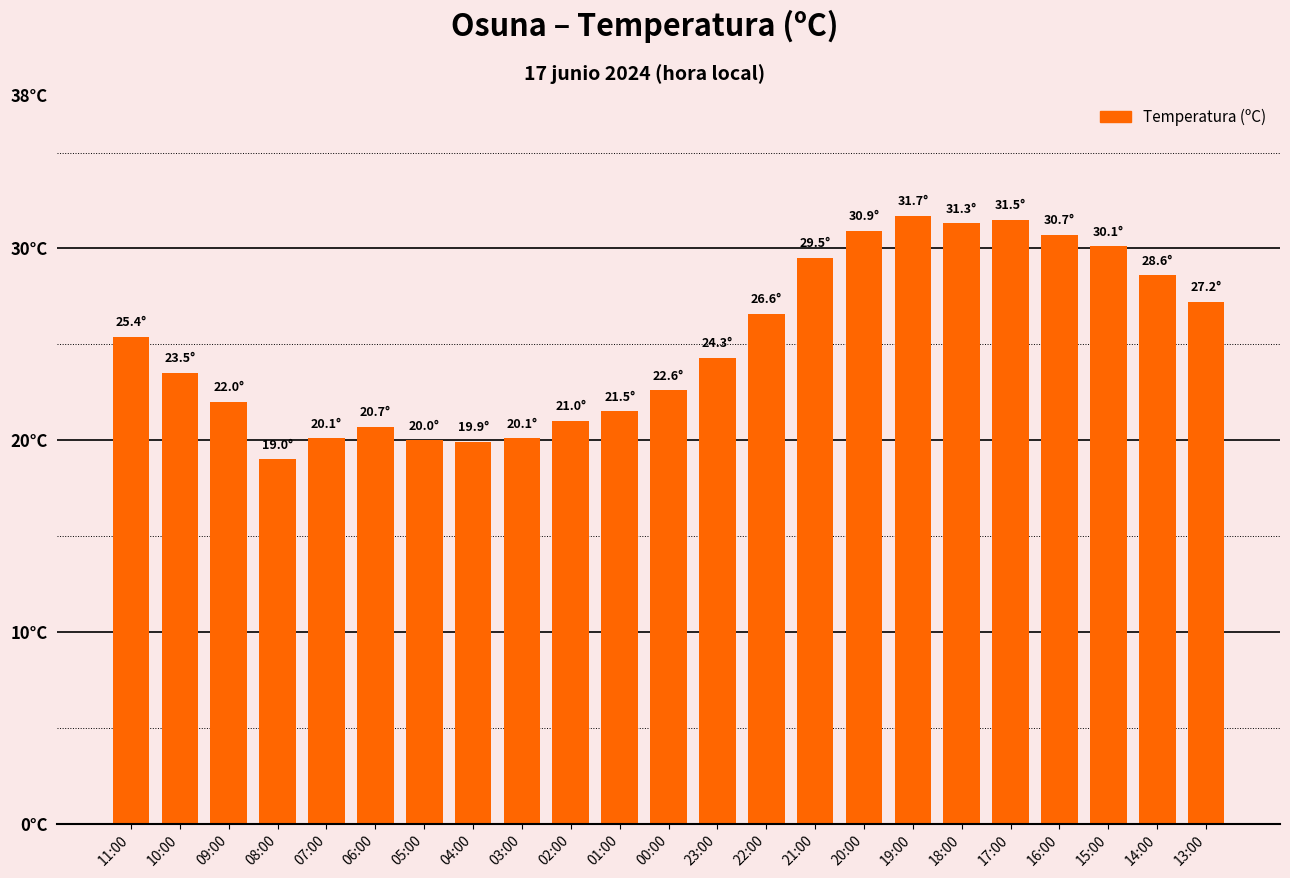

At which category does the chart reach its peak across all series?

19:00